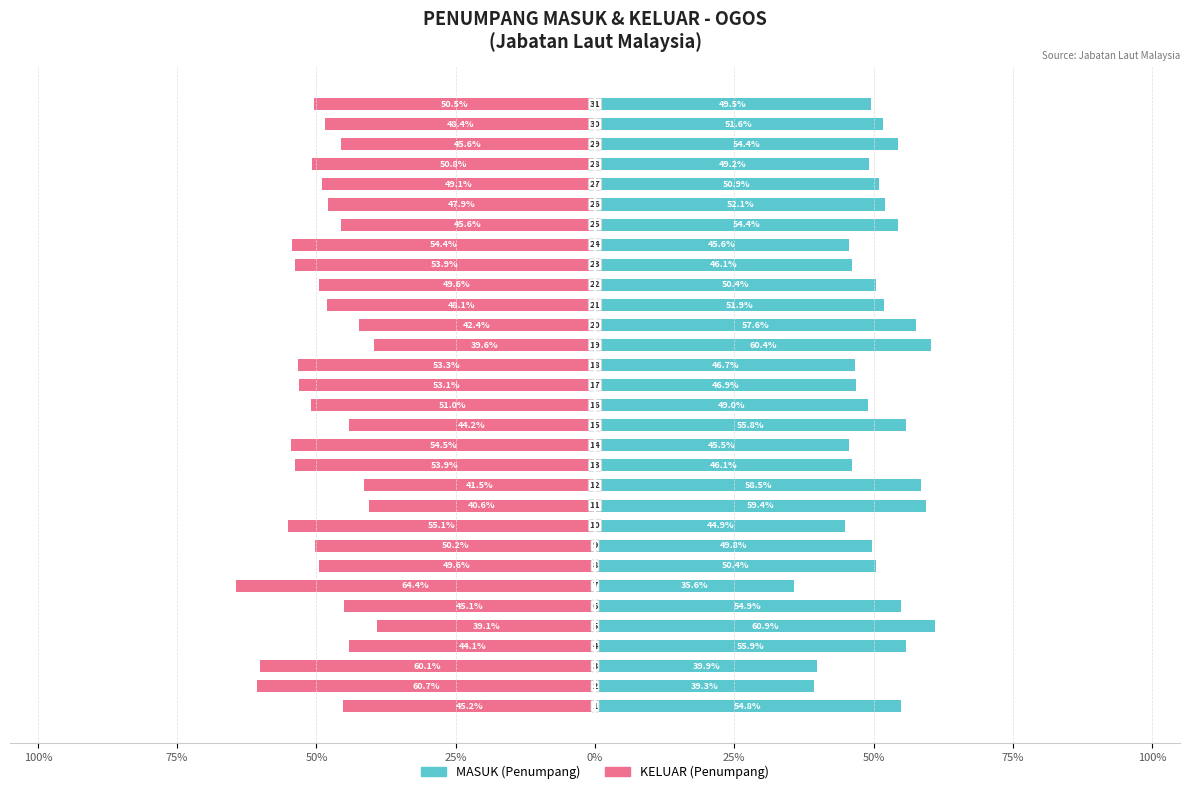

Reading left to right, transcribe all the data shown in this chart.

MASUK (Penumpang): 54.8	39.3	39.9	55.9	60.9	54.9	35.6	50.4	49.8	44.9	59.4	58.5	46.1	45.5	55.8	49.0	46.9	46.7	60.4	57.6	51.9	50.4	46.1	45.6	54.4	52.1	50.9	49.2	54.4	51.6	49.5
KELUAR (Penumpang): -45.2	-60.7	-60.1	-44.1	-39.1	-45.1	-64.4	-49.6	-50.2	-55.1	-40.6	-41.5	-53.9	-54.5	-44.2	-51.0	-53.1	-53.3	-39.6	-42.4	-48.1	-49.6	-53.9	-54.4	-45.6	-47.9	-49.1	-50.8	-45.6	-48.4	-50.5